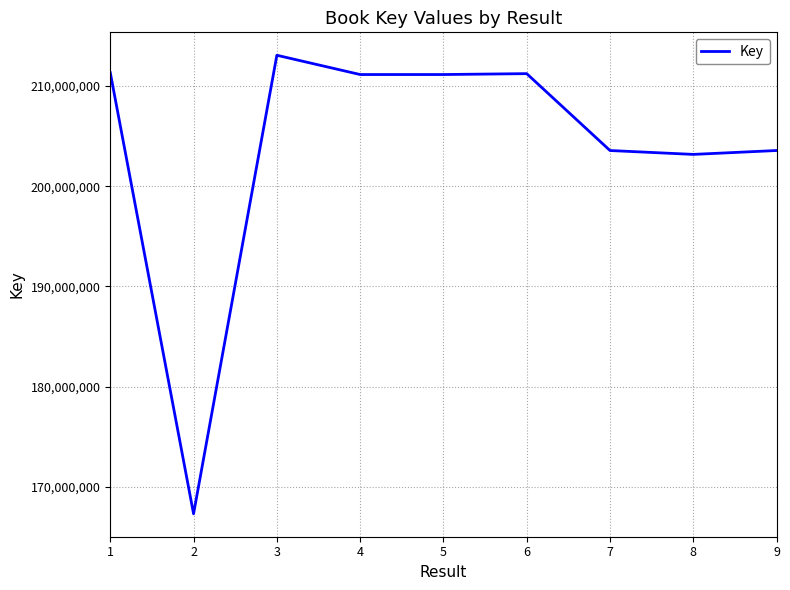

The value at 8 is 347826506. True or false?

False